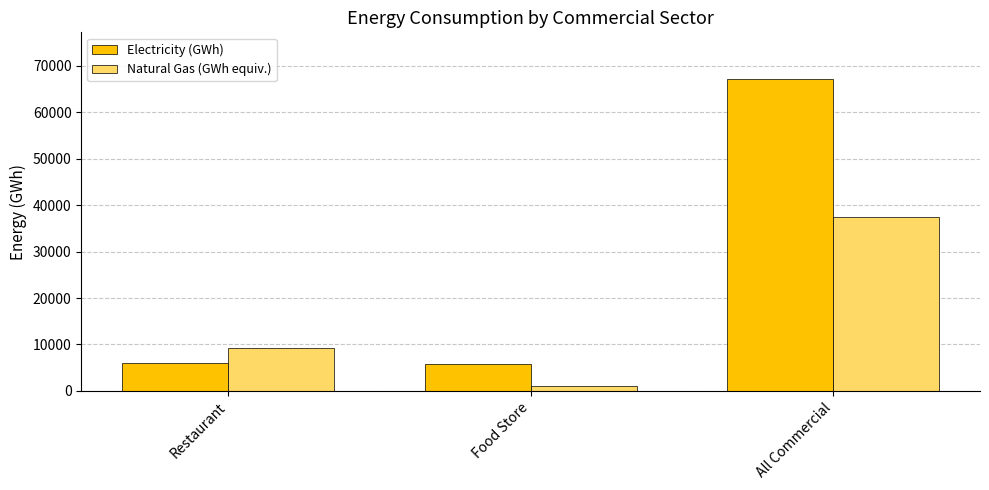

What is the approximate value of Electricity (GWh) at Restaurant?

5986.0